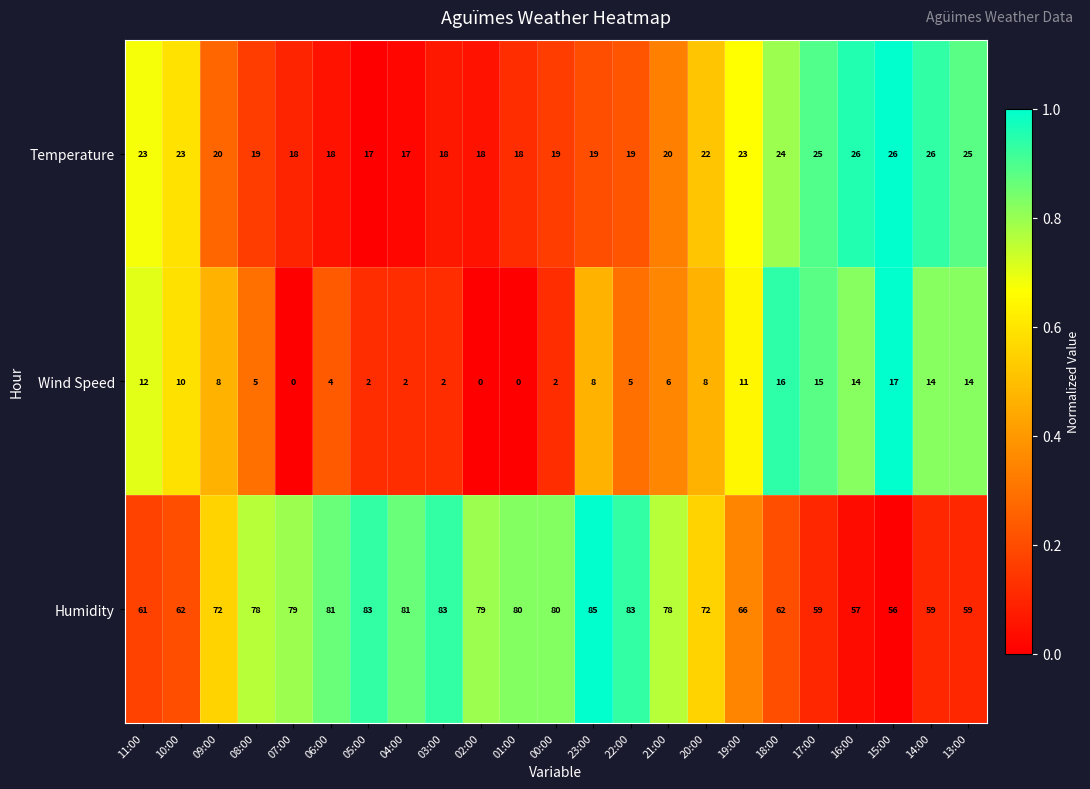

What is the average value of the Humidity series?

72